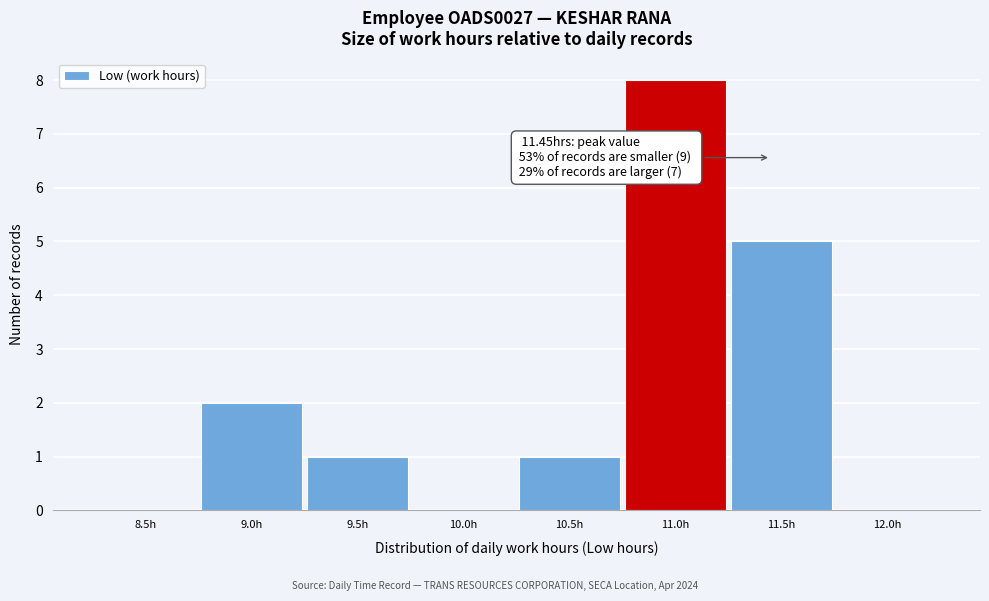

Reading left to right, transcribe all the data shown in this chart.

8.5h=0	9.0h=2	9.5h=1	10.0h=0	10.5h=1	11.0h=8	11.5h=5	12.0h=0